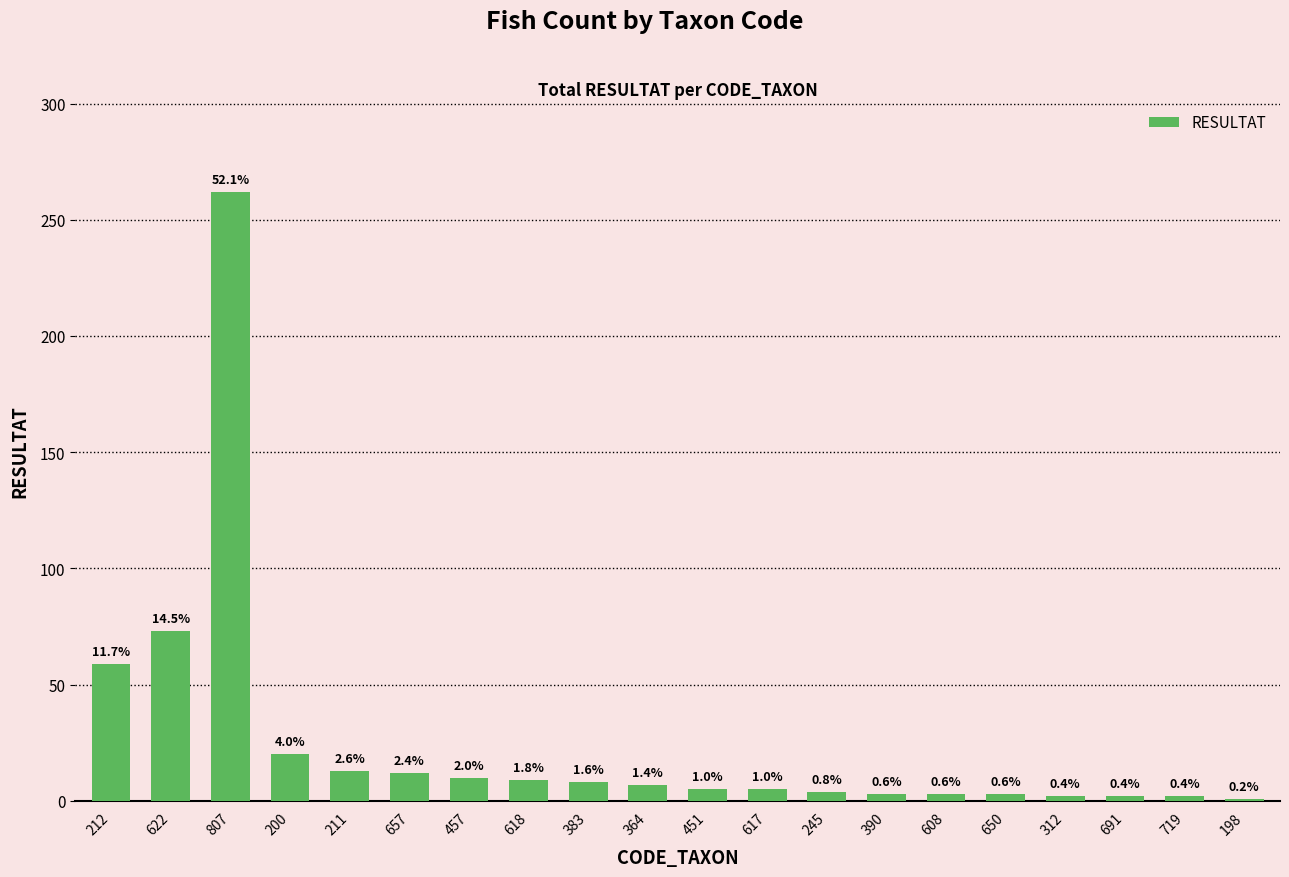

List the labels in order of value, smallest first.

198, 312, 691, 719, 390, 608, 650, 245, 451, 617, 364, 383, 618, 457, 657, 211, 200, 212, 622, 807